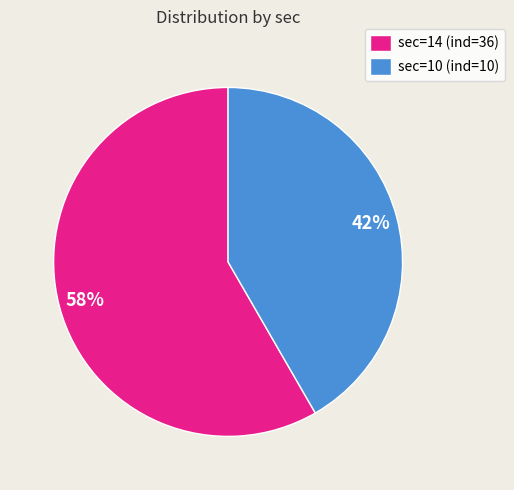

Which category accounts for the majority?

sec=14